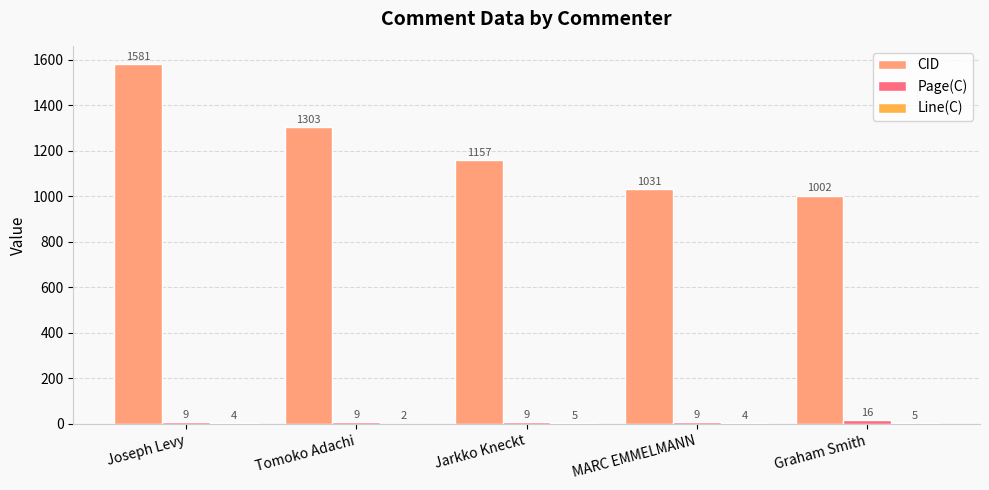

What value does the CID series have at Graham Smith, to the nearest 10?

1000